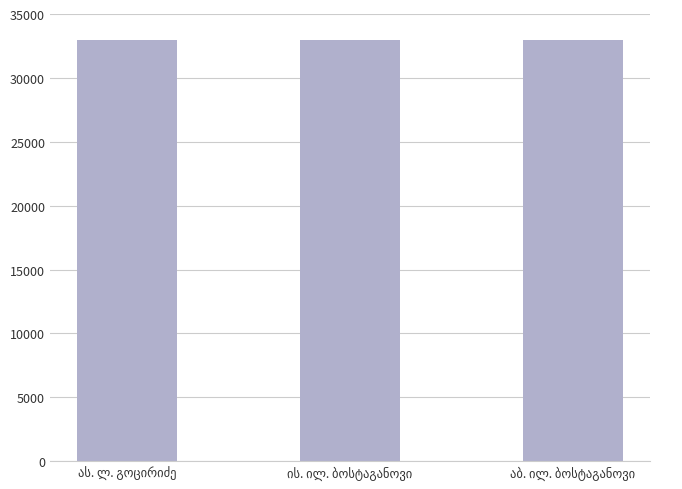

What is the value of the 2nd bar from the left?

32954